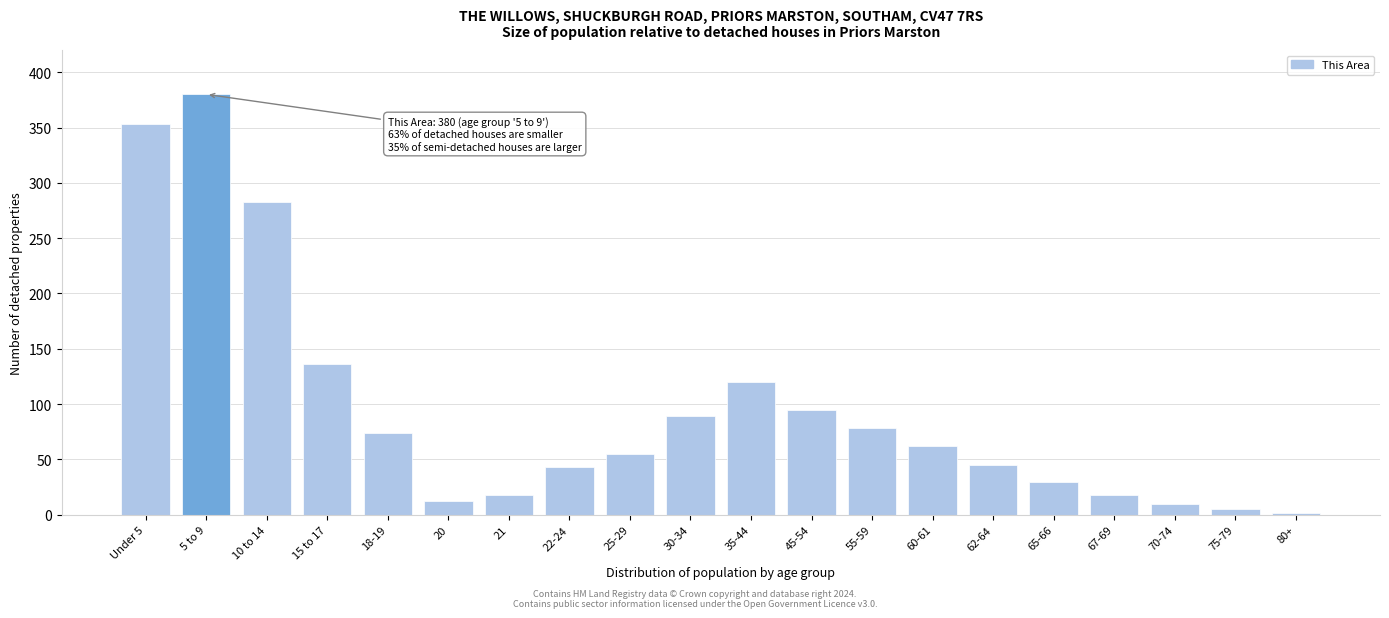

Reading right to left, list all the values displayed in this chart.

80+=2	75-79=5	70-74=10	67-69=18	65-66=30	62-64=45	60-61=62	55-59=78	45-54=95	35-44=120	30-34=89	25-29=55	22-24=43	21=18	20=12	18-19=74	15 to 17=136	10 to 14=283	5 to 9=380	Under 5=353